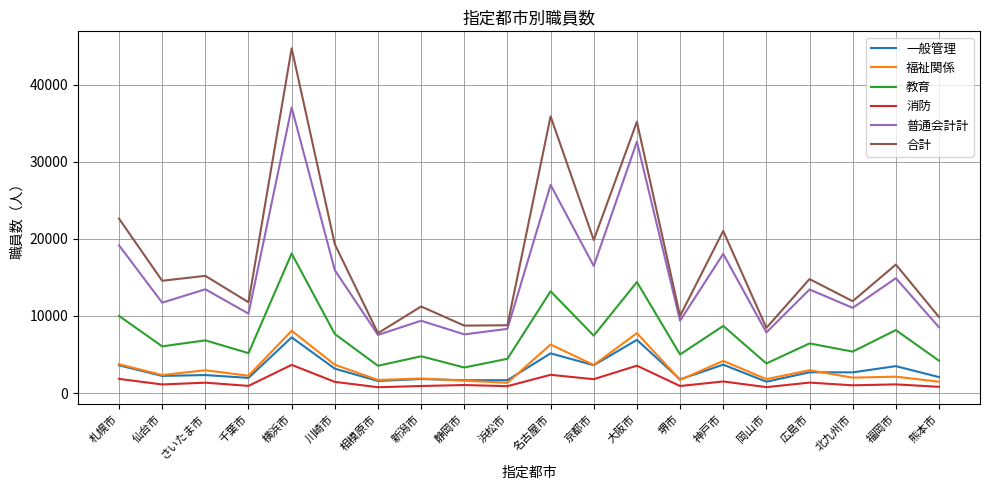

Count the number of data series in this chart.

6